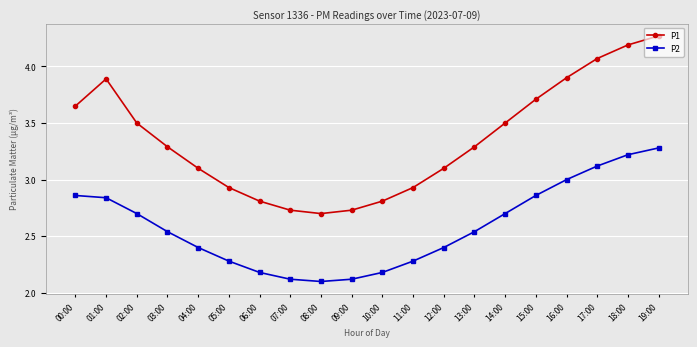

Which series has the largest total across all categories?

P1